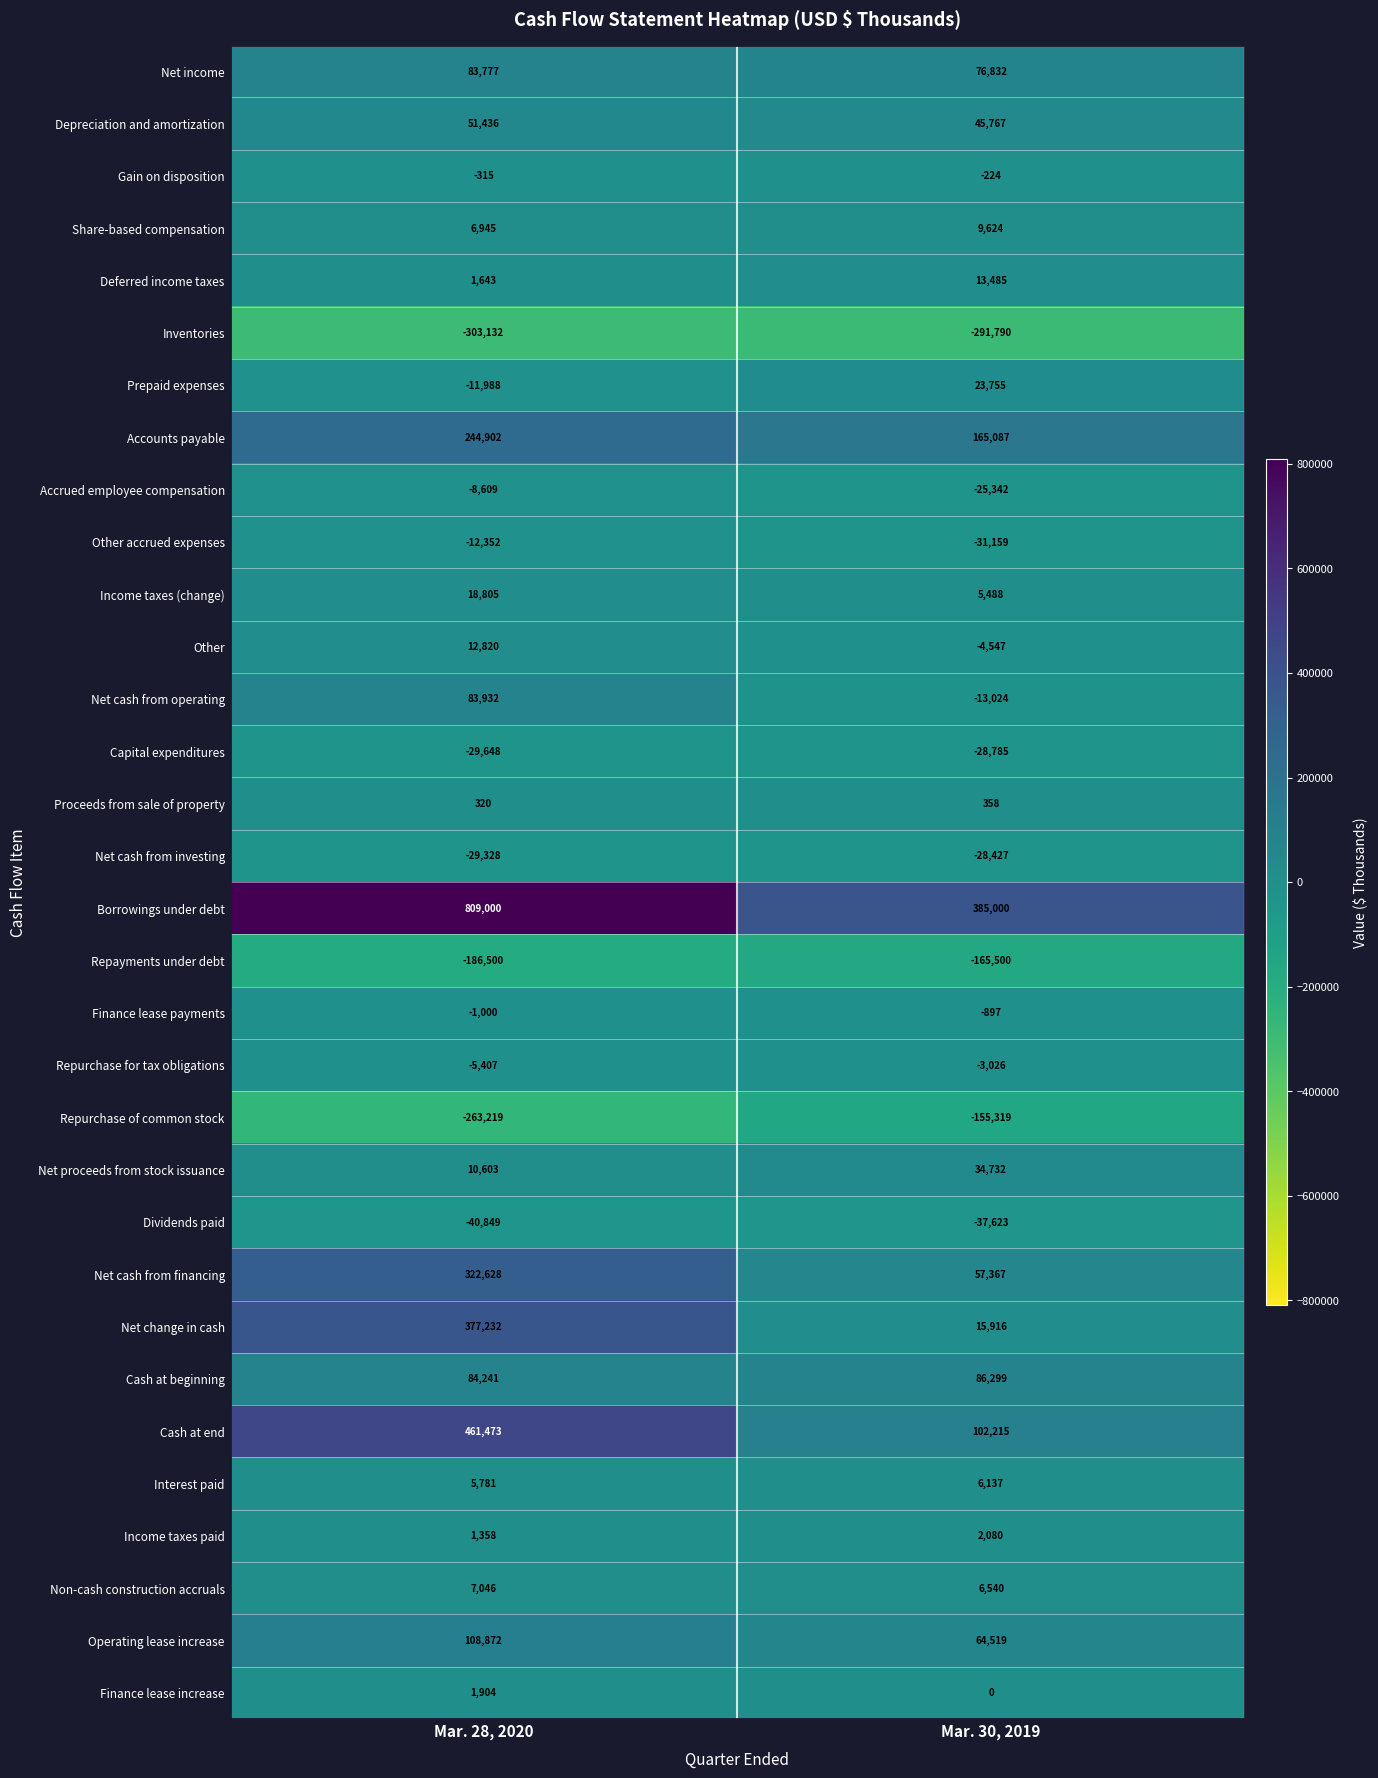

At which label is Share-based compensation closest to 8284?

Mar. 28, 2020